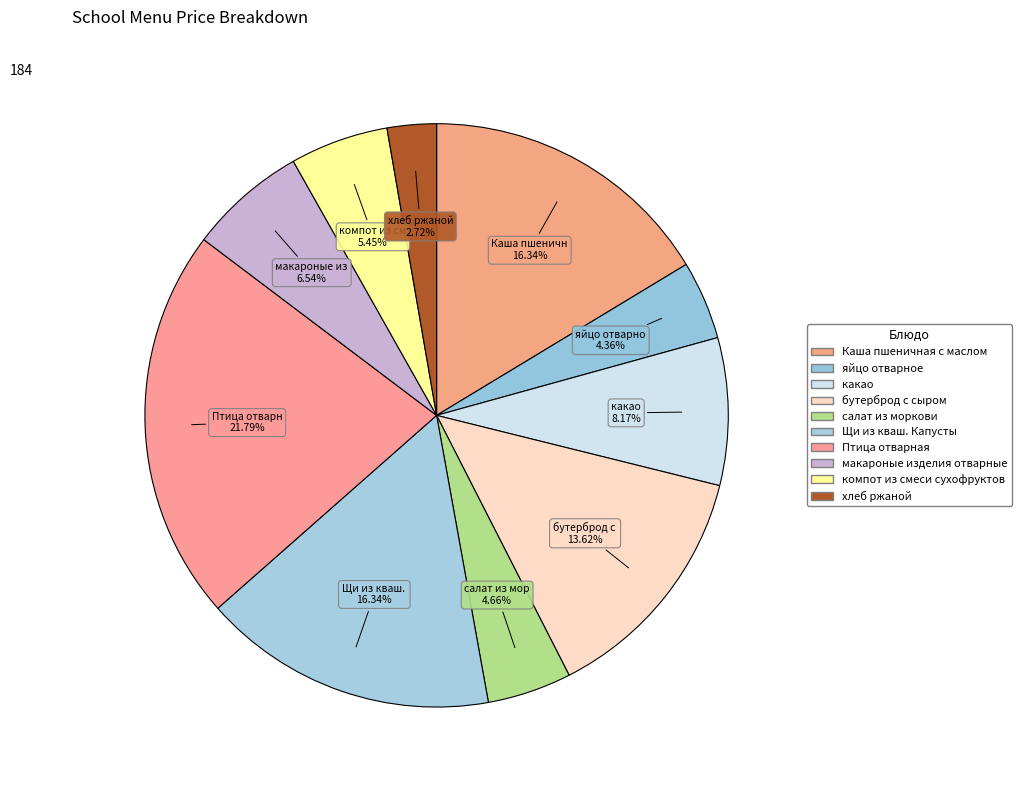

What is the change in value from какао to Птица отварная?

+25.0